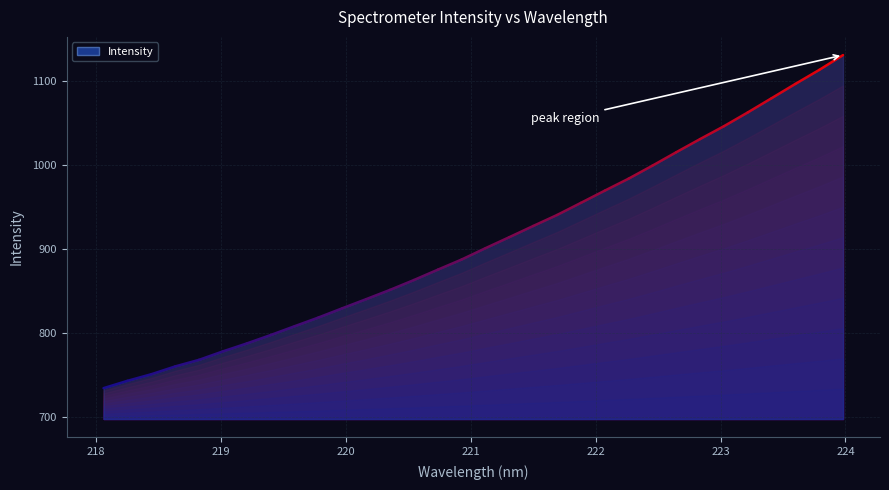

List the labels in order of value, smallest first.

218.0596, 218.2508, 218.442, 218.6332, 218.8244, 219.0156, 219.2067, 219.3979, 219.589, 219.7801, 219.9712, 220.1623, 220.3533, 220.5444, 220.7354, 220.9264, 221.1174, 221.3083, 221.4993, 221.6902, 221.8812, 222.0721, 222.263, 222.4538, 222.6447, 222.8355, 223.0264, 223.2172, 223.408, 223.5987, 223.7895, 223.9802